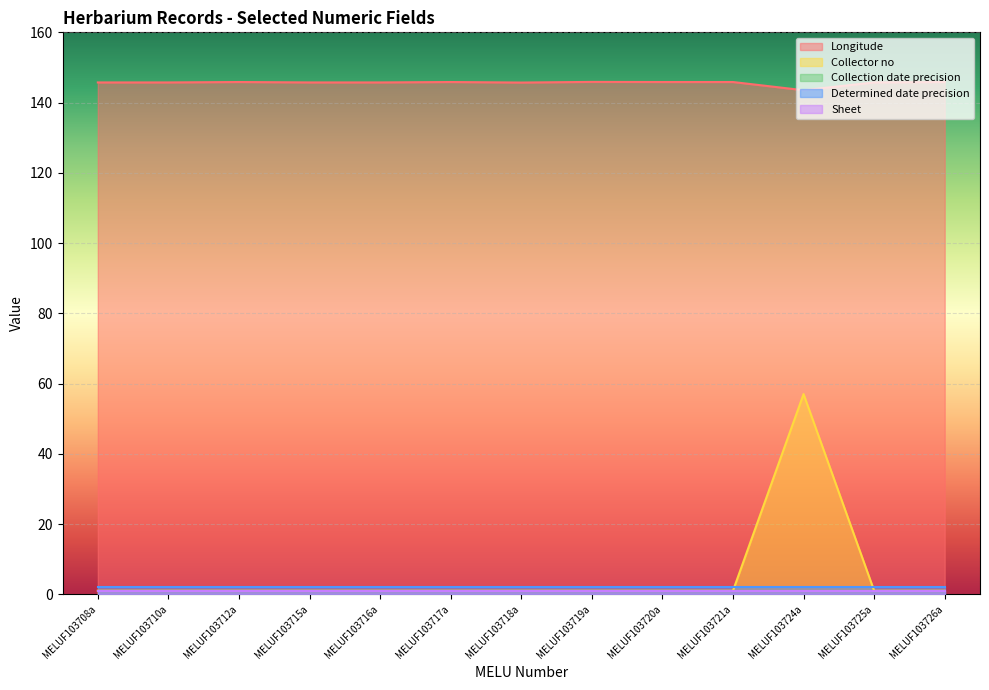

Which series has the largest total across all categories?

Longitude